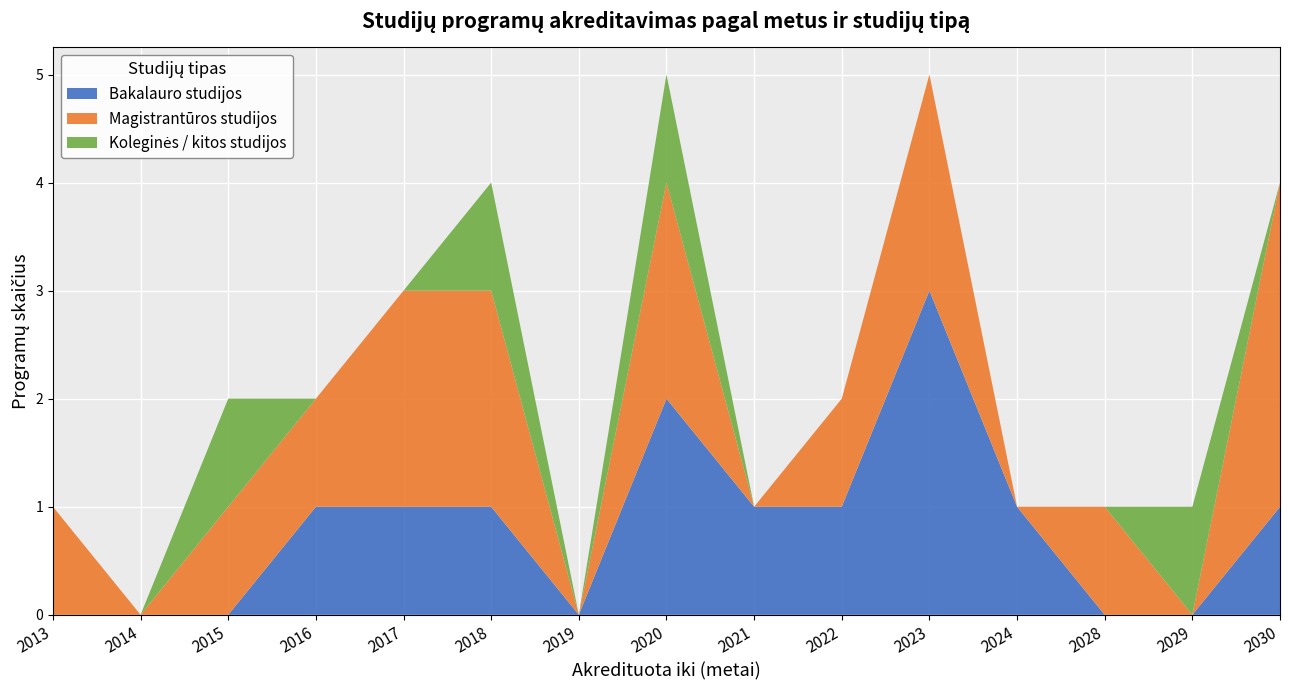

Reading left to right, transcribe all the data shown in this chart.

Bakalauro studijos: 2013=0	2014=0	2015=0	2016=1	2017=1	2018=1	2019=0	2020=2	2021=1	2022=1	2023=3	2024=1	2028=0	2029=0	2030=1
Magistrantūros studijos: 2013=1	2014=0	2015=1	2016=1	2017=2	2018=2	2019=0	2020=2	2021=0	2022=1	2023=2	2024=0	2028=1	2029=0	2030=3
Koleginės / kitos studijos: 2013=0	2014=0	2015=1	2016=0	2017=0	2018=1	2019=0	2020=1	2021=0	2022=0	2023=0	2024=0	2028=0	2029=1	2030=0